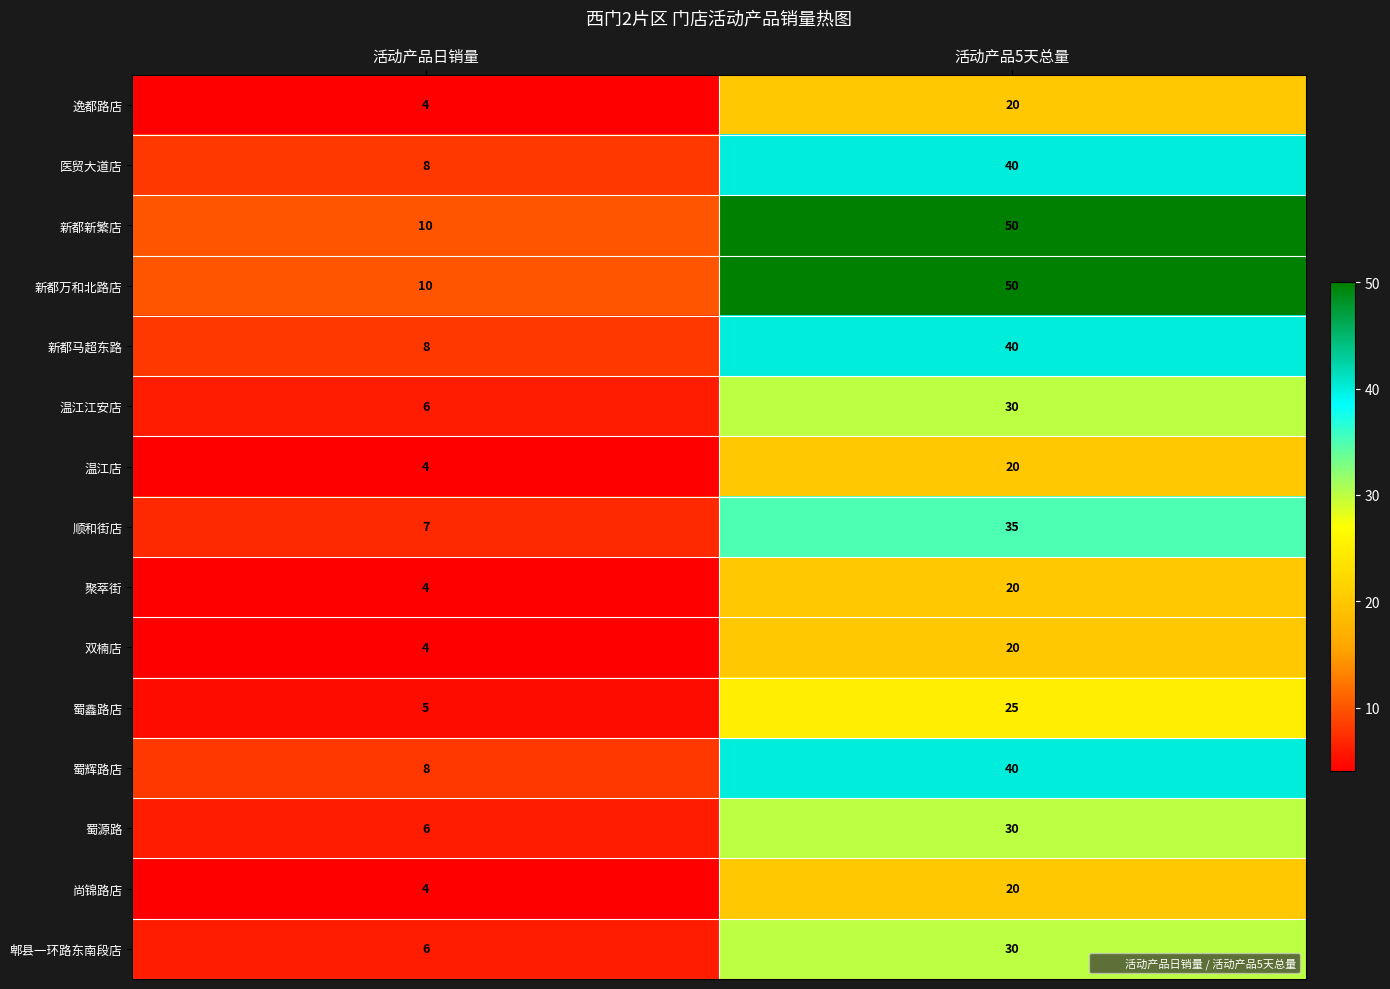

What is the sum of all 逸都路店 values?

24